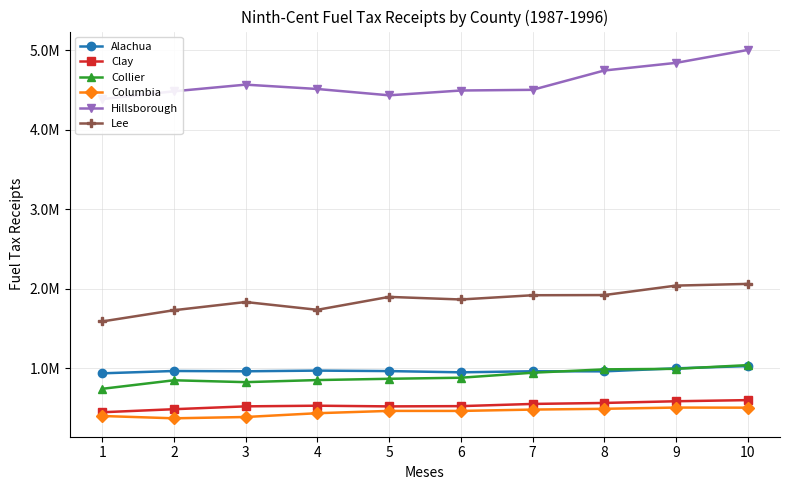

What is the difference between the Alachua values at 6 and 10?

78442